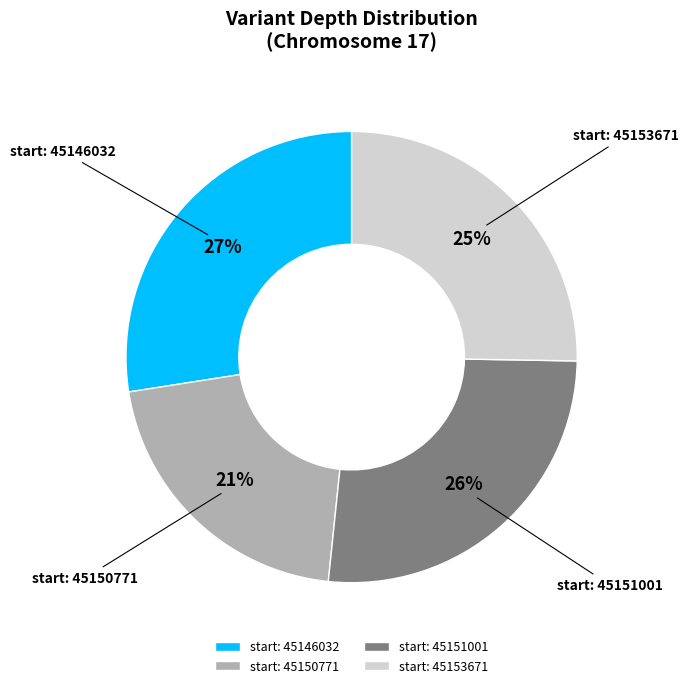

What percentage is the start: 45146032 slice, to the nearest percent?

27%